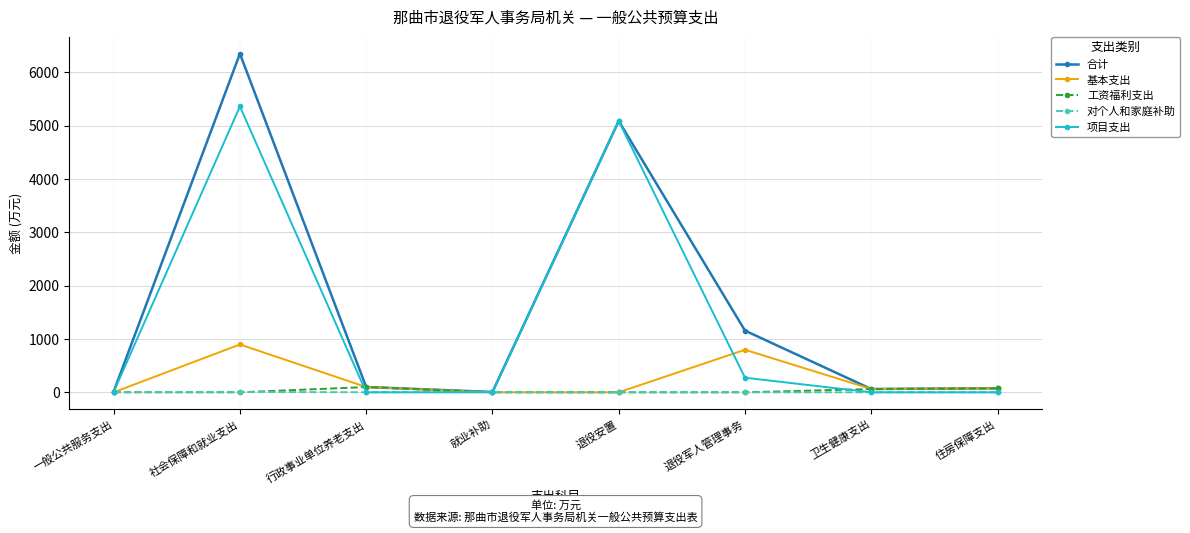

What is the difference between the maximum and minimum values in the 项目支出 series?

5359.1